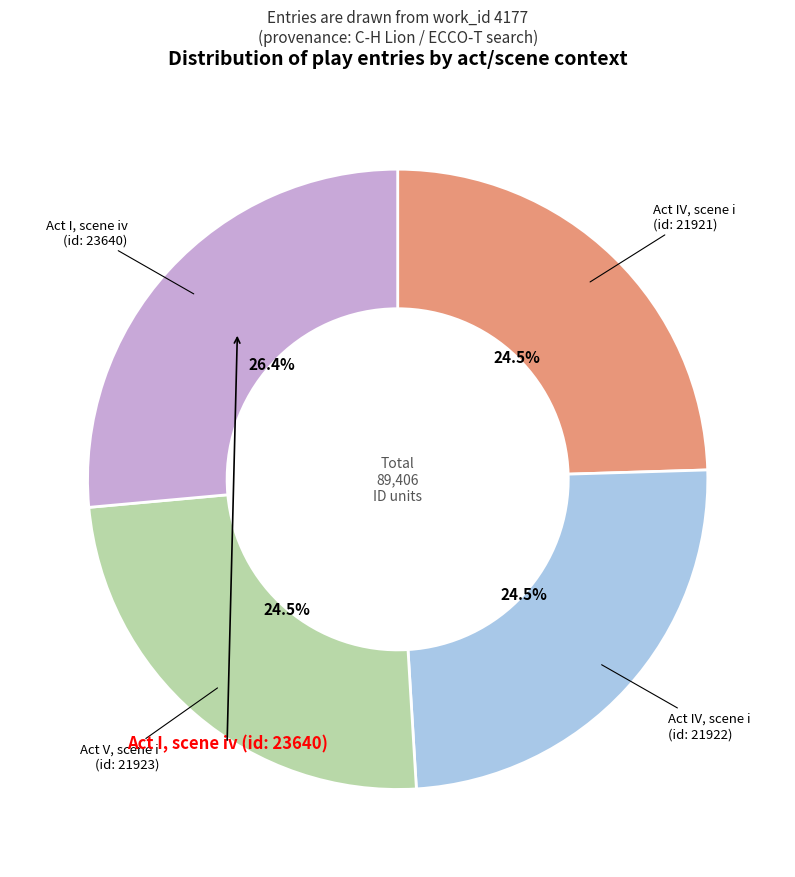

Does any single category account for the majority?

No